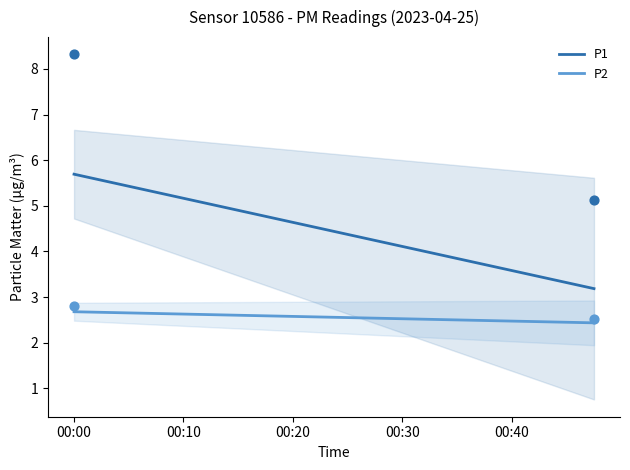

At which category is the sum across all series the highest?

00:00